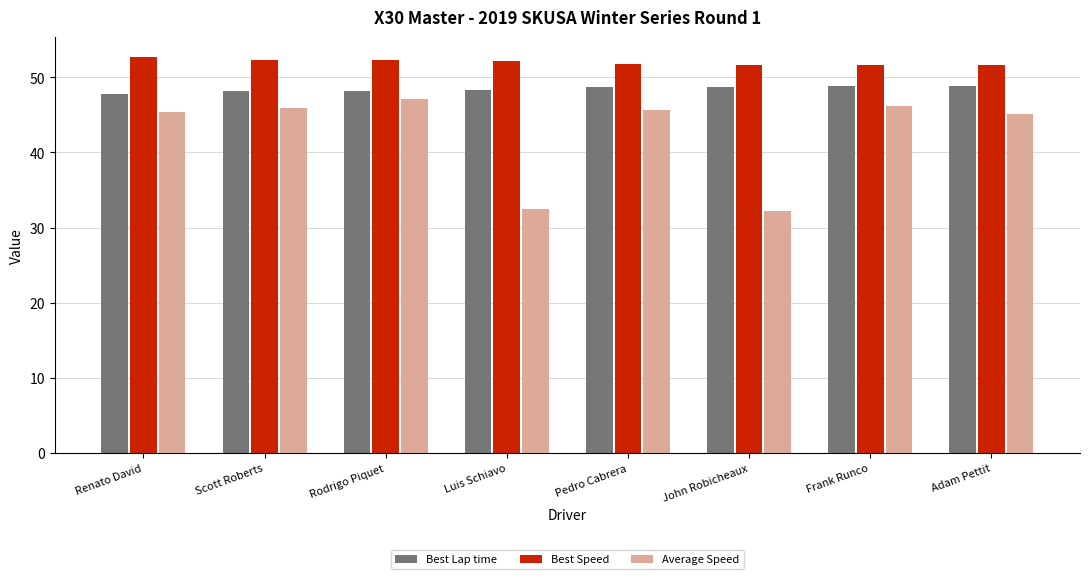

At how many categories does at least one series exceed 42?

8